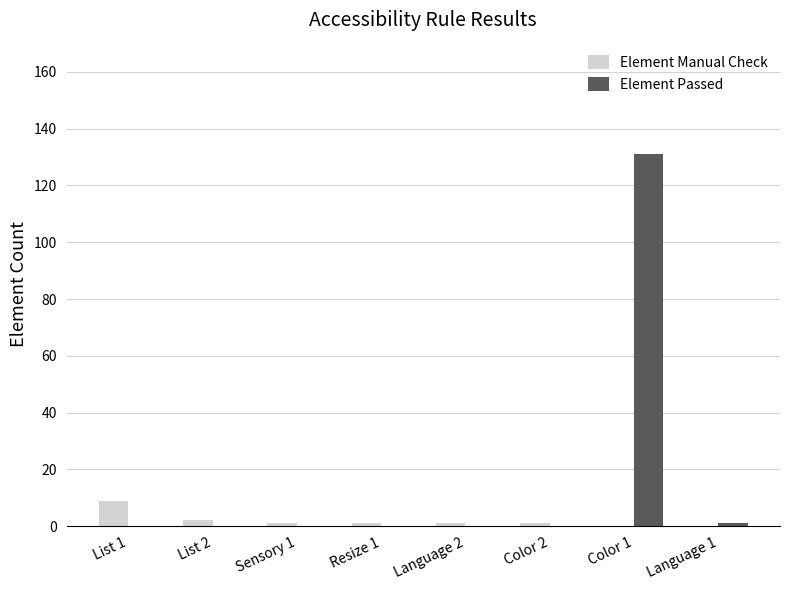

Between List 1 and Color 1, which series saw the biggest shift?

Element Passed